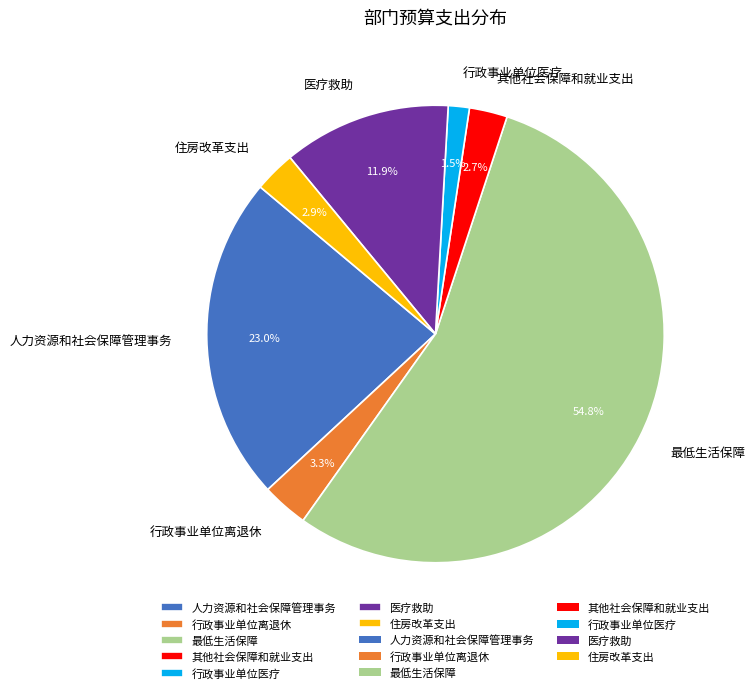

To the nearest percent, what percentage of the pie is 医疗救助?

12%